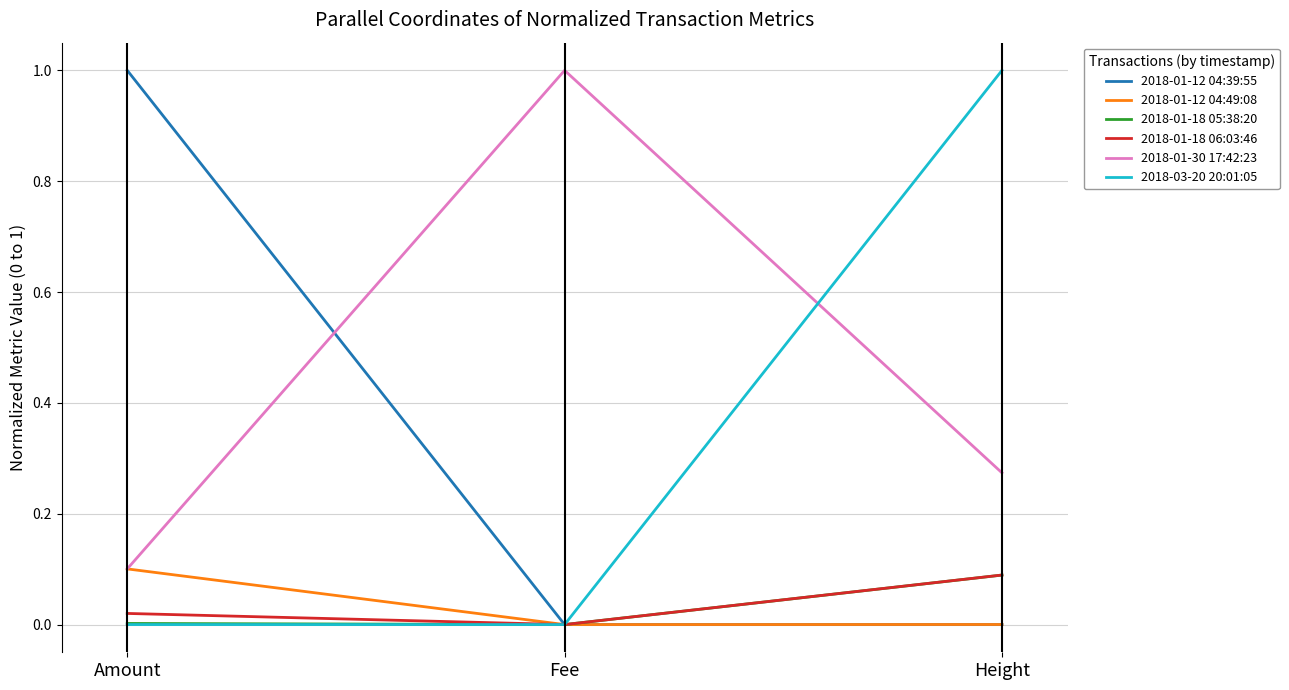

What are all the series names shown in the legend?

2018-01-12 04:39:55, 2018-01-12 04:49:08, 2018-01-18 05:38:20, 2018-01-18 06:03:46, 2018-01-30 17:42:23, 2018-03-20 20:01:05